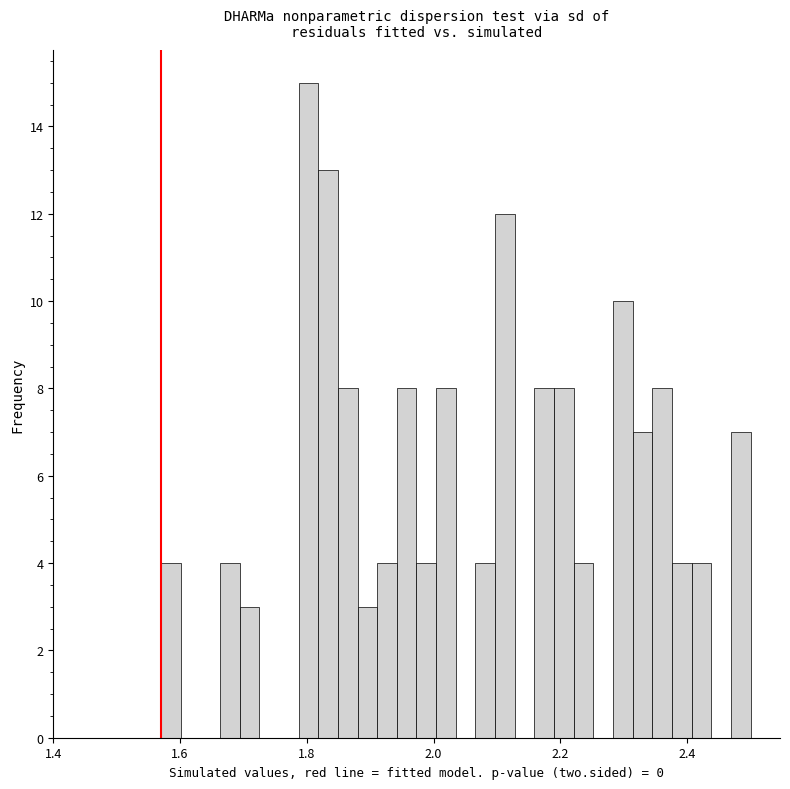

Around what value on the x-axis is the tallest bar? Give the approximate position of its centre, as read against the axis.

1.80